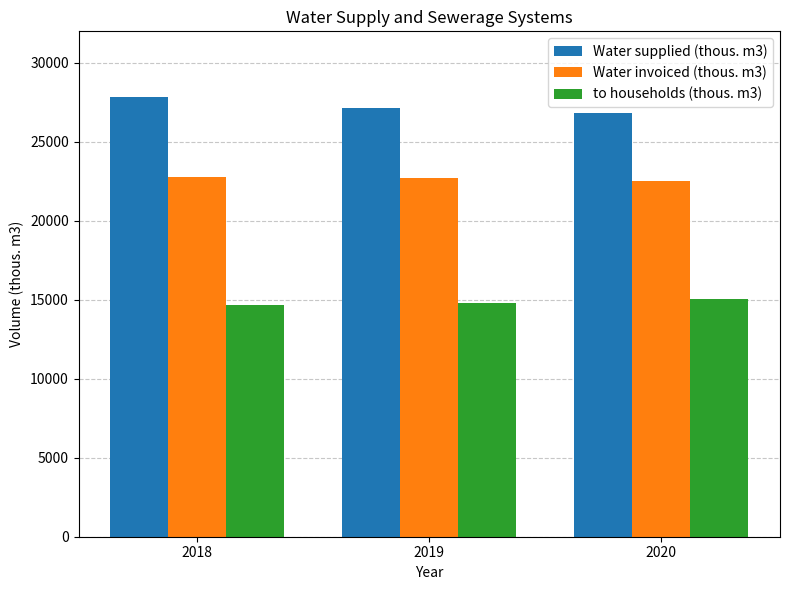

At which label does Water supplied (thous. m3) reach its peak?

2018